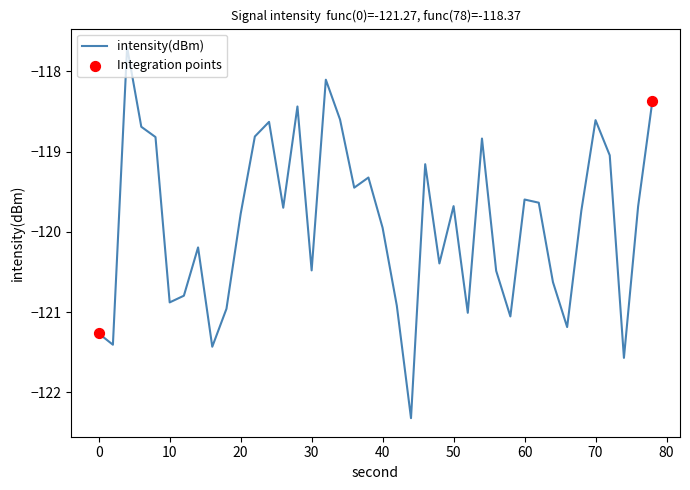

What is the difference between the maximum and minimum values?

4.6